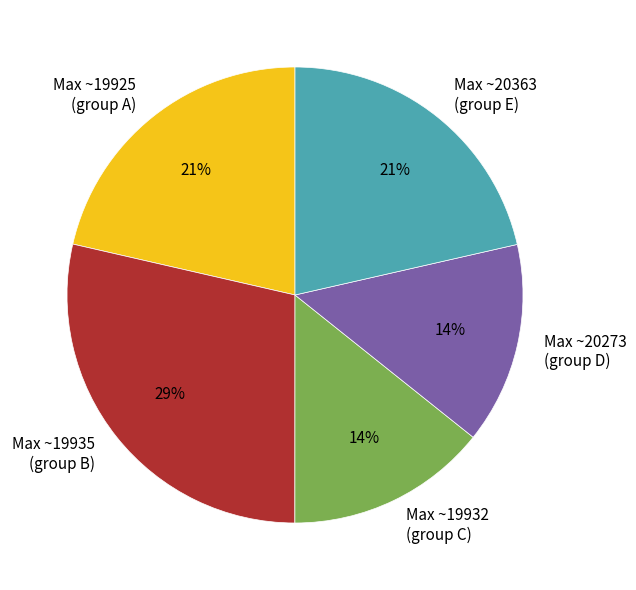

To the nearest percent, what percentage of the pie is Max ~19925 (group A)?

21%